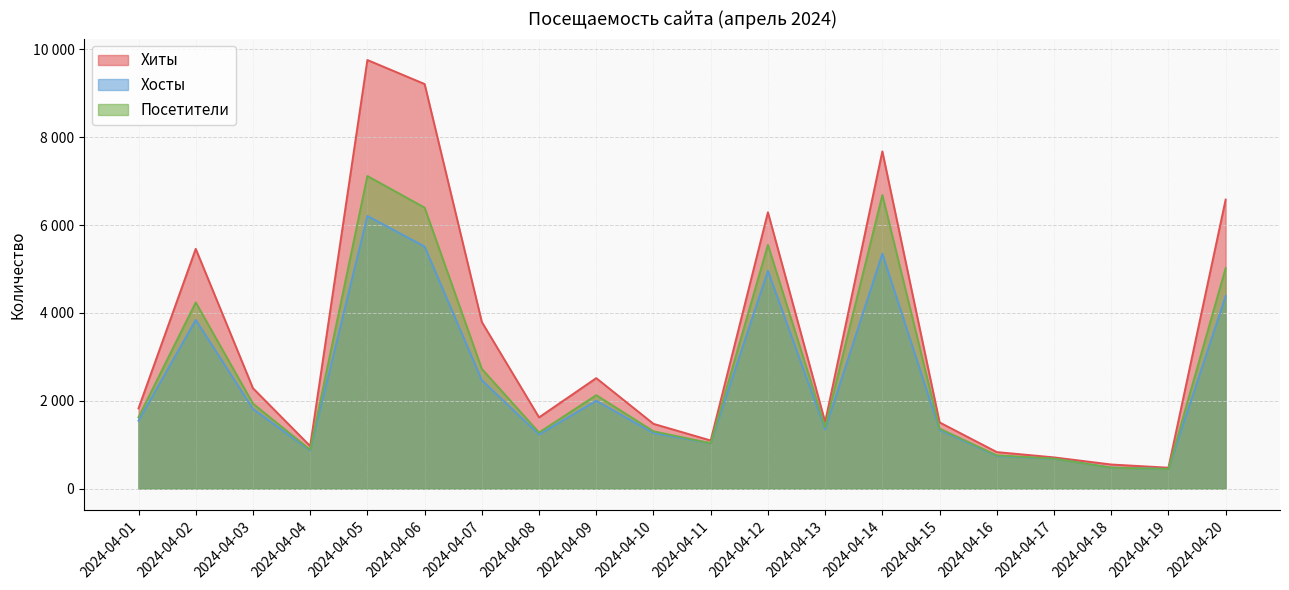

True or false: Посетители has a value of 447 at 2024-04-19.

True